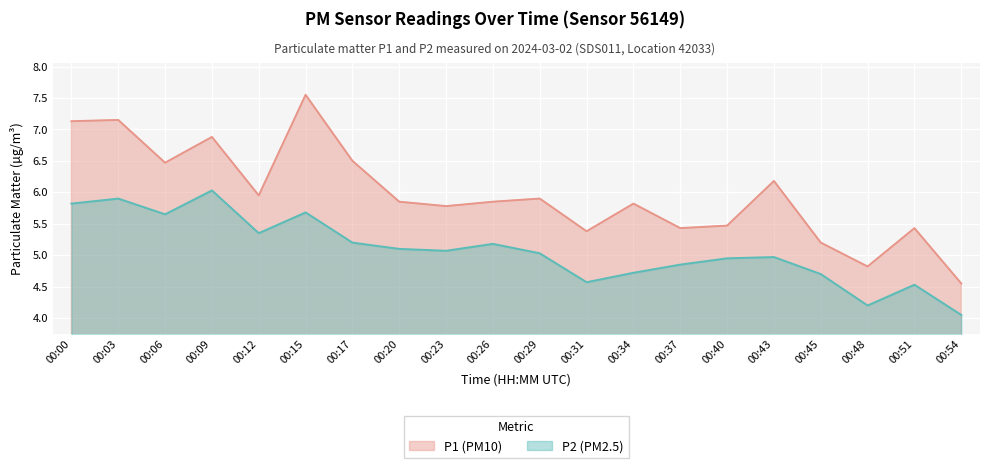

Which has a higher value, 00:26 or 00:20?

00:26